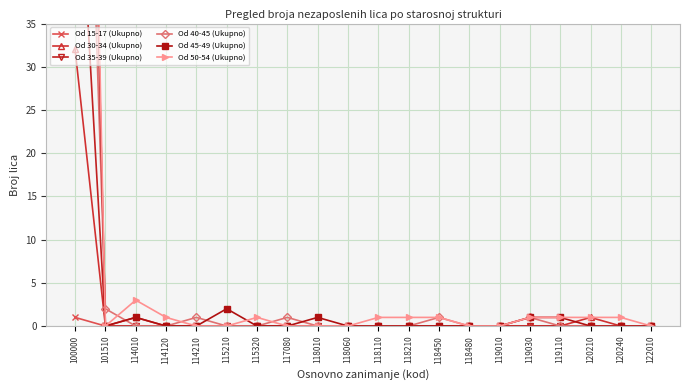

What is the average value of the Od 40-45 (Ukupno) series?

6